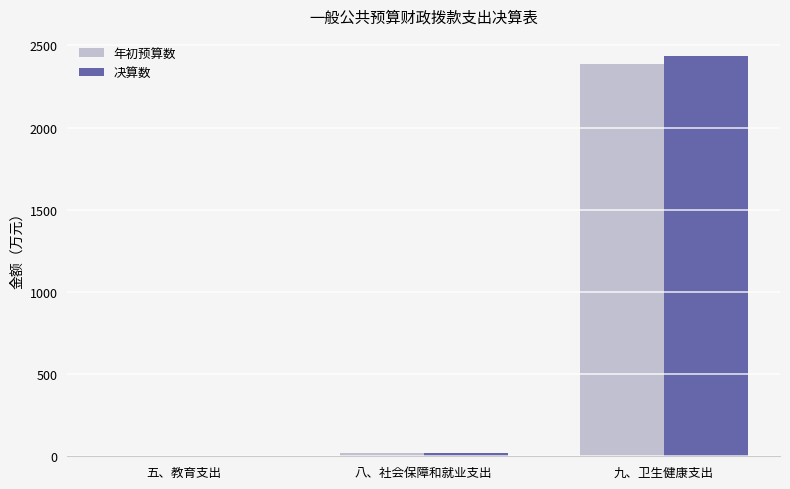

Which category has the highest value in the 决算数 series?

九、卫生健康支出